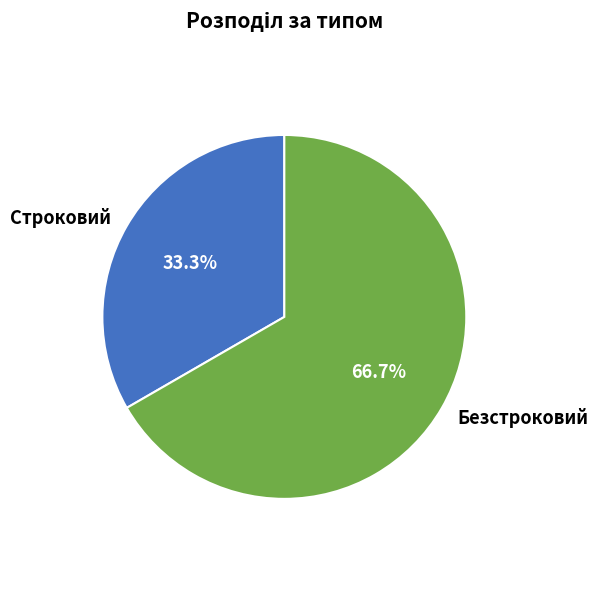

To the nearest percent, what is the difference between the largest and smallest slice percentages?

33%